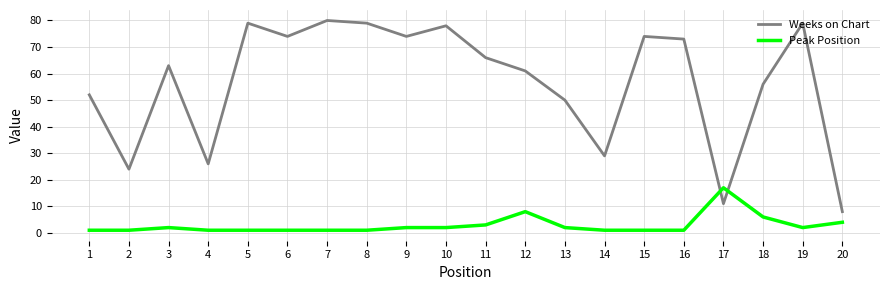

Which series has the widest spread of values?

Weeks on Chart